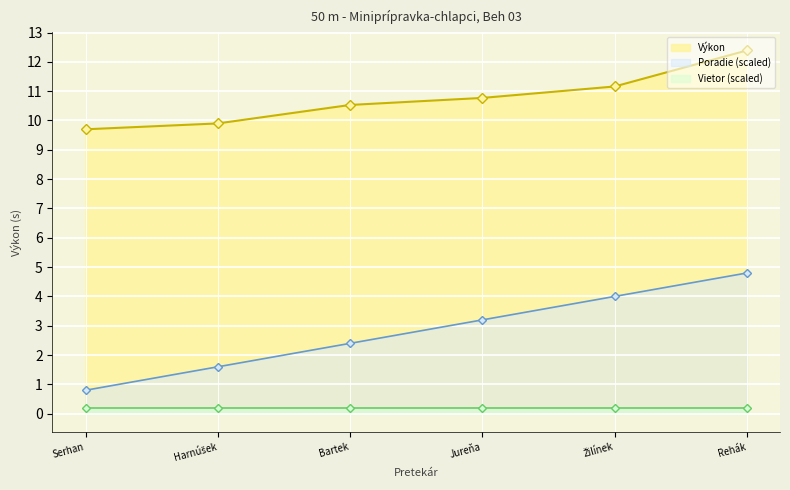

True or false: Výkon has a value of 10.8 at Jureňa.

True